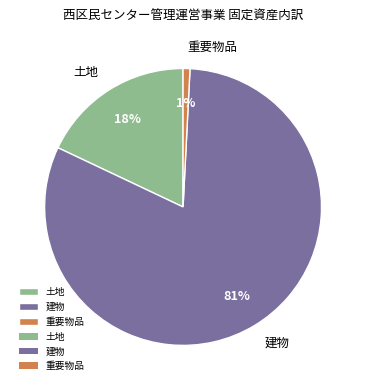

To the nearest percent, what is the average slice percentage?

33%